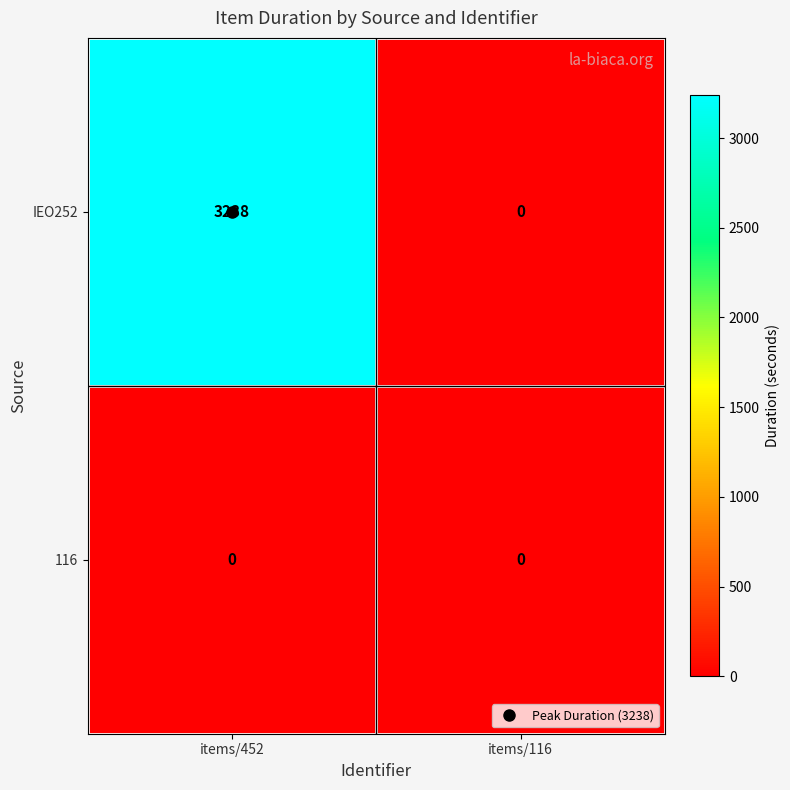

List the series in order of their overall mean, highest first.

IEO252, 116